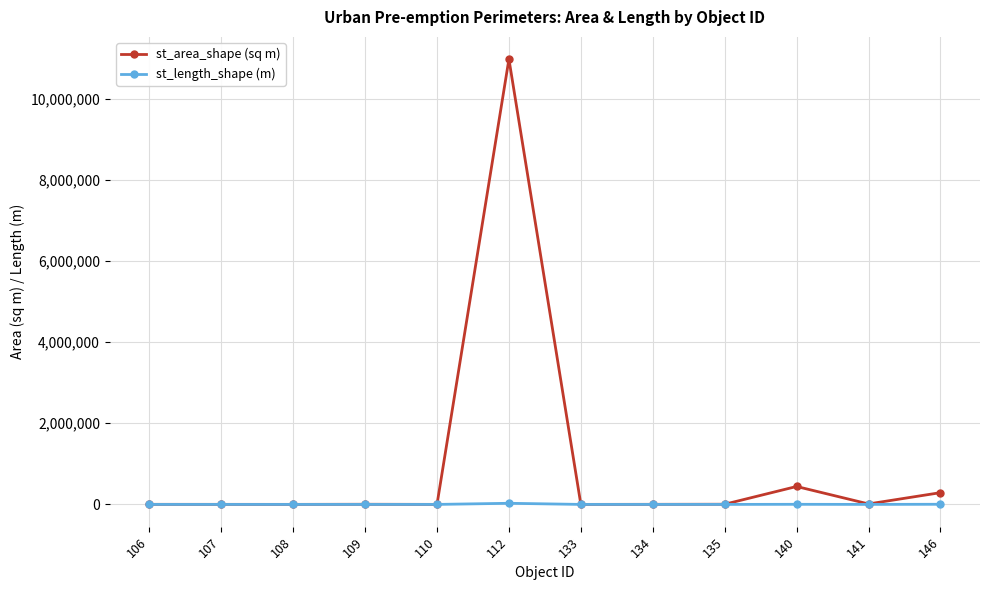

What is the difference between the st_length_shape (m) values at 141 and 107?

406.0